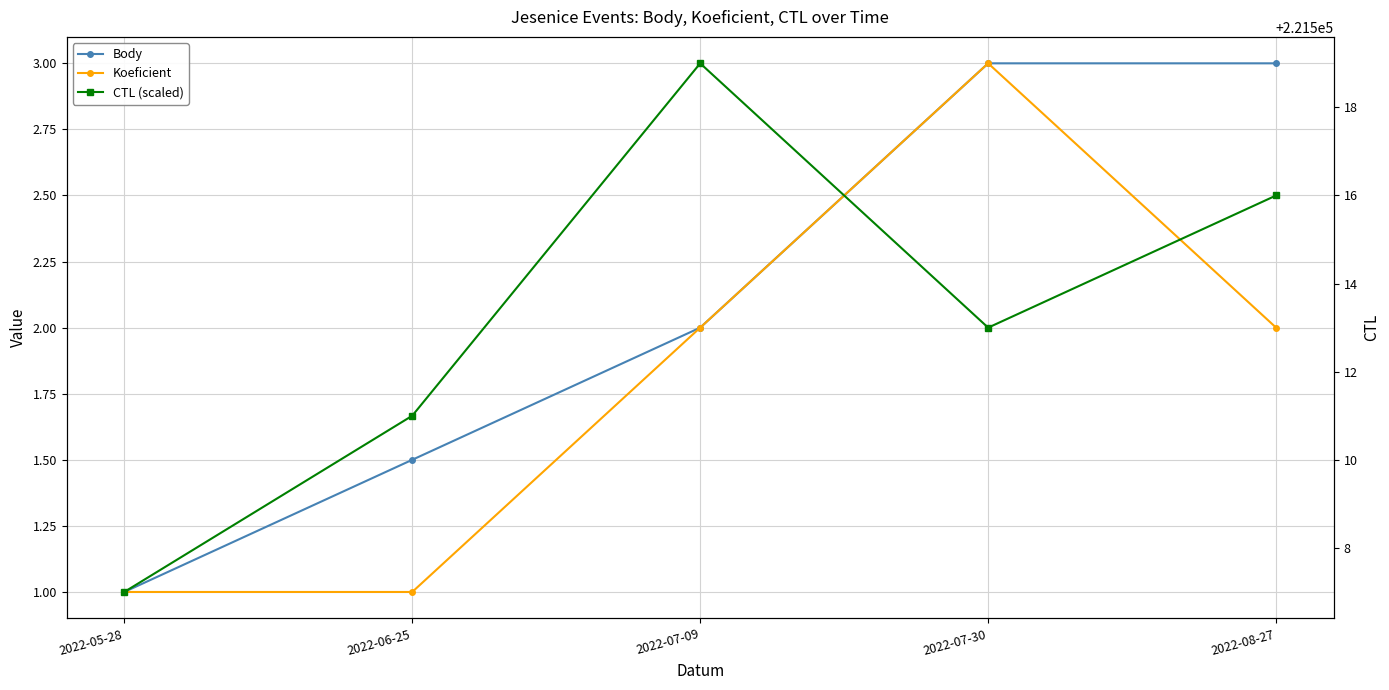

What is the minimum value shown in the chart?

1.0